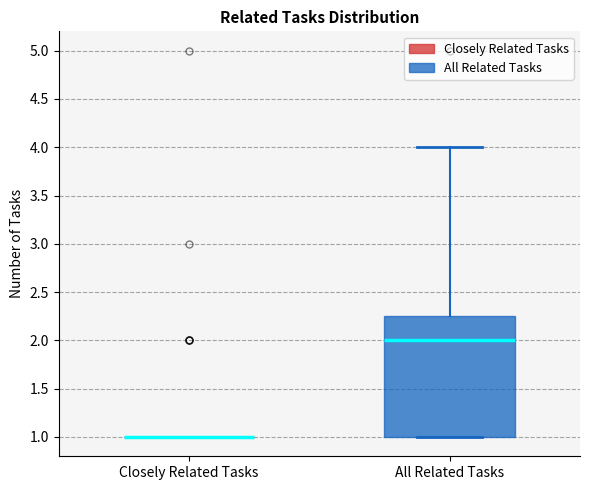

Reading left to right, transcribe this box plot: for each box, give where its median line is, the range the box spans, and where its two whiskers end, as read against the y-axis. The values are not printed on the chart, so give them approximately, as read against the axis.

Closely Related Tasks: box collapsed to a line at 1.00, whiskers 1.00 to 1.00
All Related Tasks: median 2.00, box 1.00 to 2.25, whiskers 1.00 to 4.00